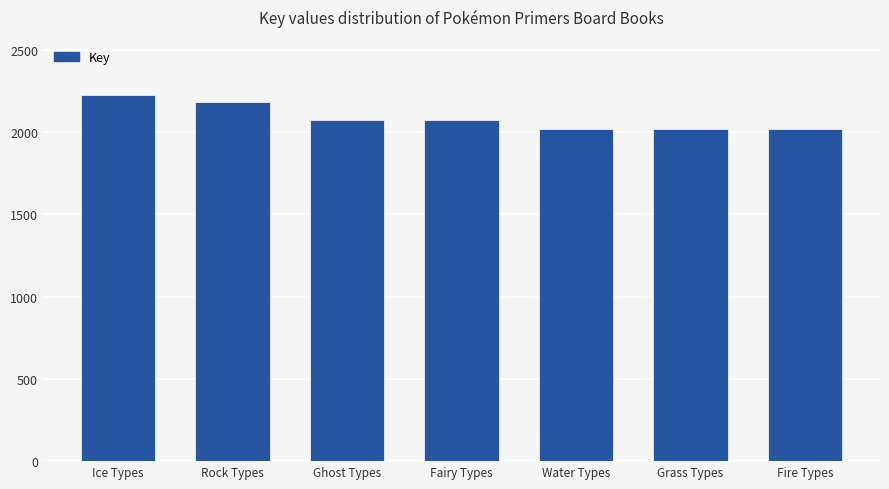

What is the sum of the values at Rock Types and Grass Types?

420089996